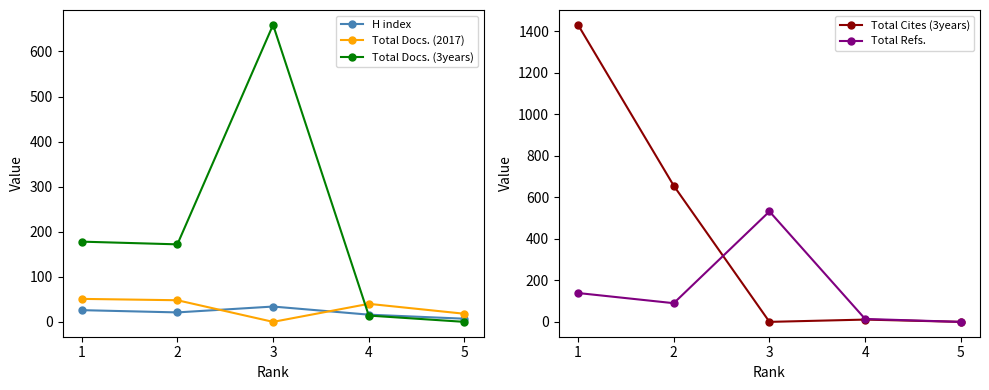

Between 1 and 5, which is larger?

1